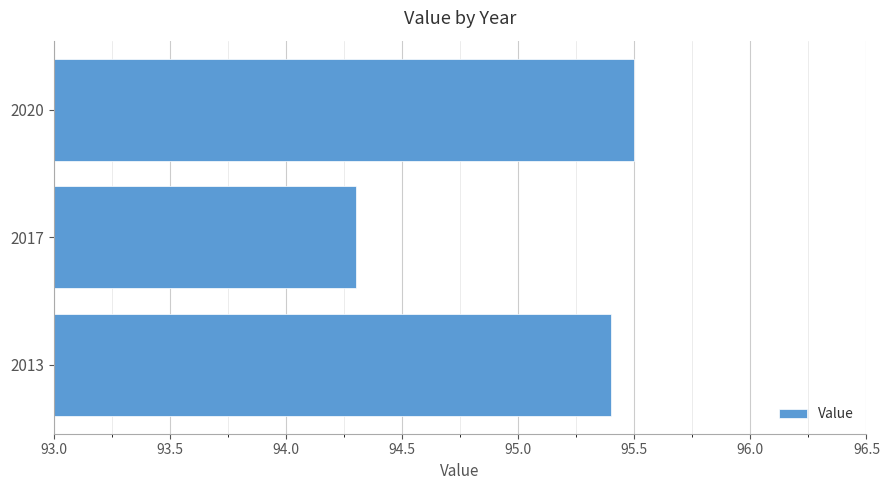

Is it true that the value at 2013 is 148.7?

False